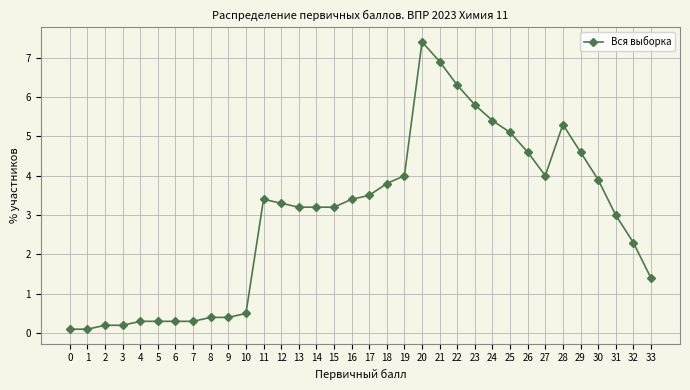

Where does the data first go above 3?

11